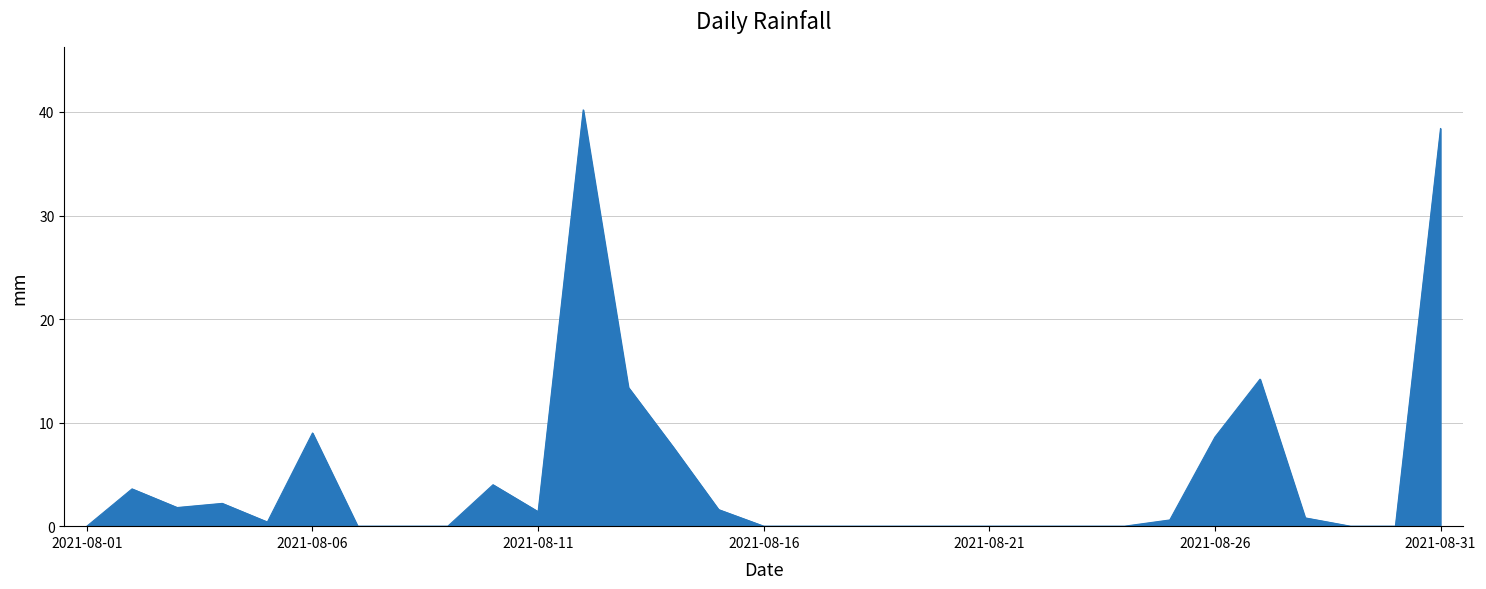

Does the chart have visible grid lines?

Yes